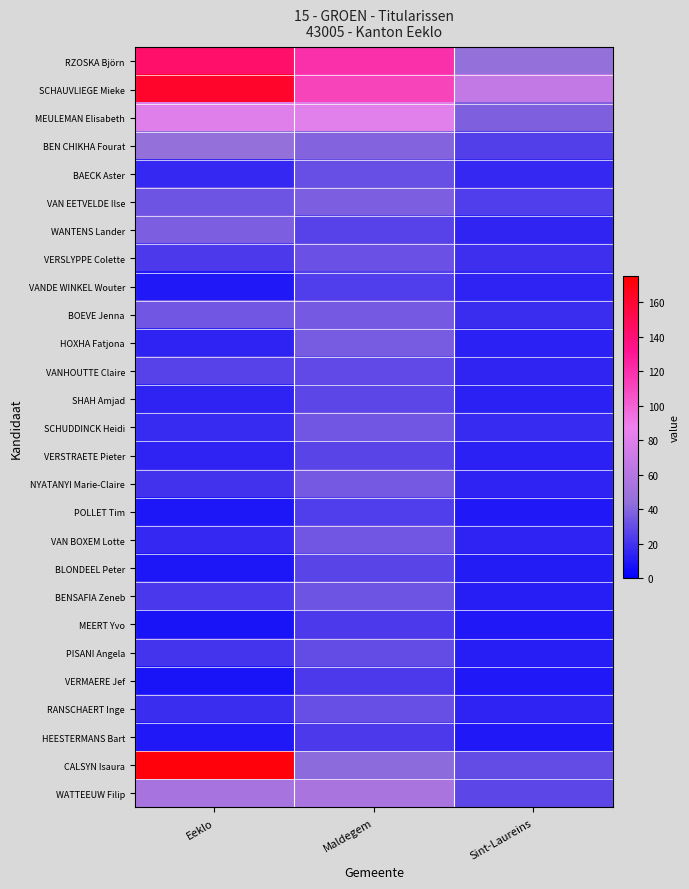

How many categories are shown in the chart?

3